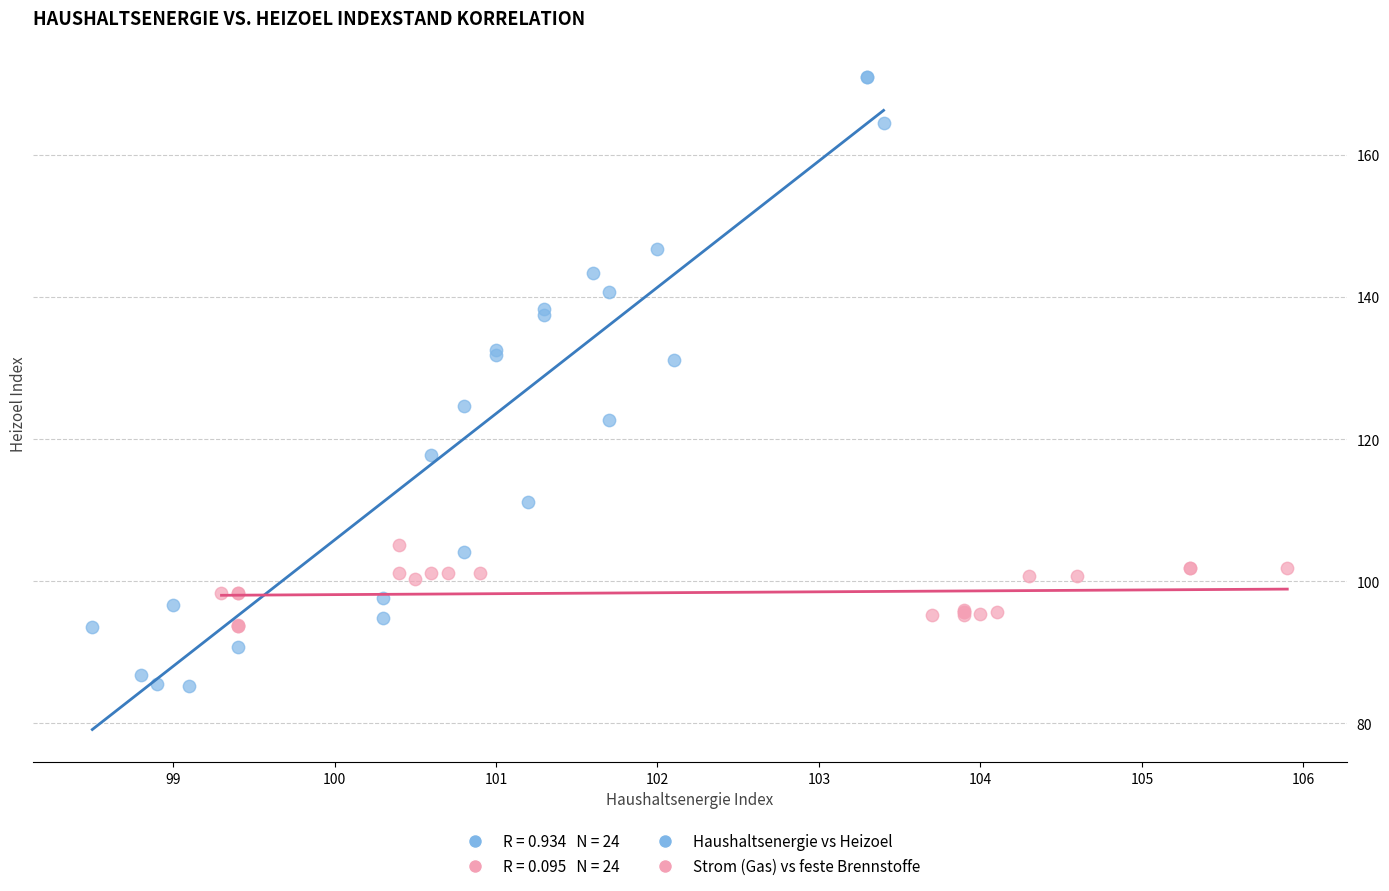

Which series contains the lowest Y value?

Haushaltsenergie vs Heizoel